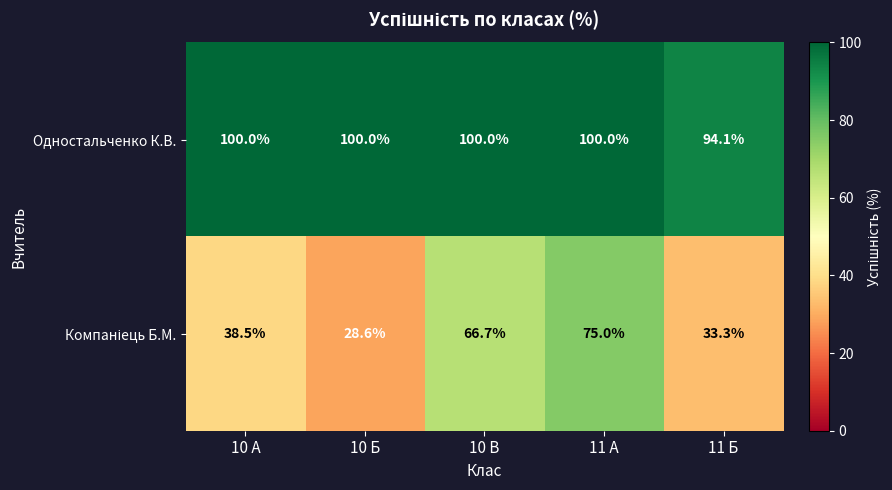

Count the Одностальченко К.В. values in the range 100 to 101.

4